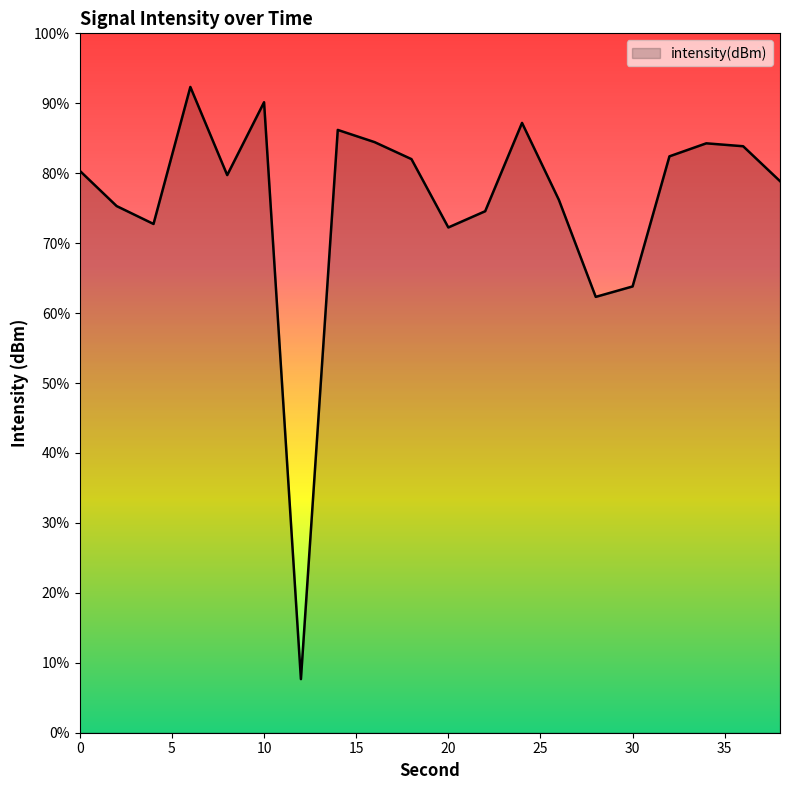

Rank the categories by value from lowest to highest.

12, 28, 30, 20, 4, 22, 2, 26, 38, 8, 0, 18, 32, 36, 34, 16, 14, 24, 10, 6